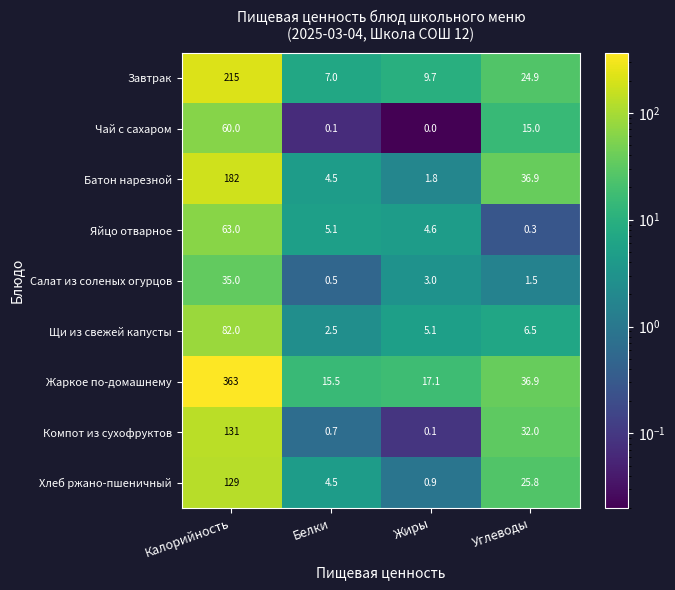

Which series has the largest total across all categories?

Жаркое по-домашнему